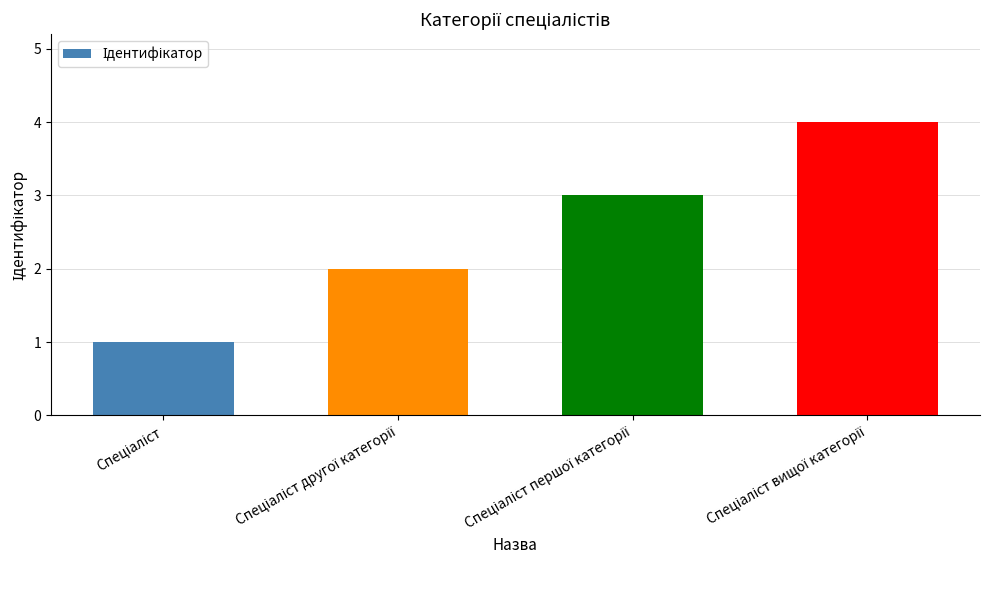

What is the greatest value displayed?

4